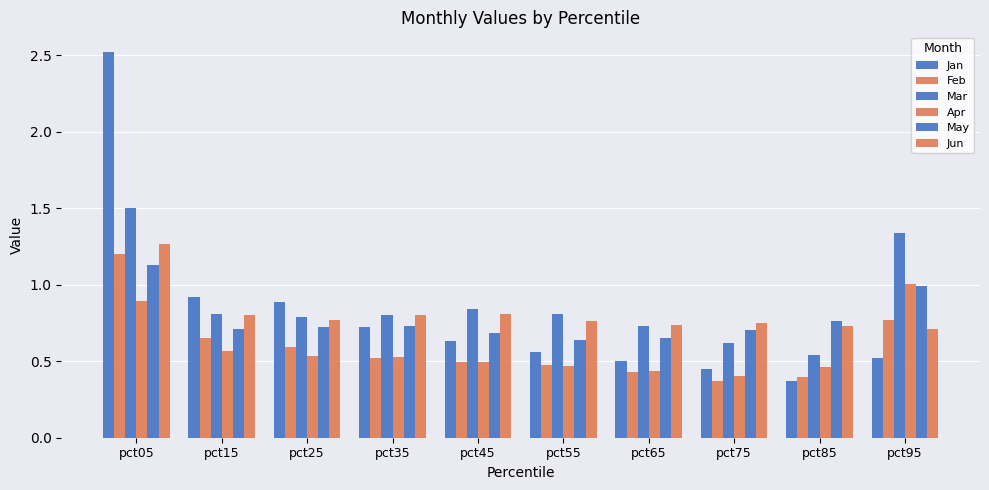

What is the maximum value shown in the chart?

2.5